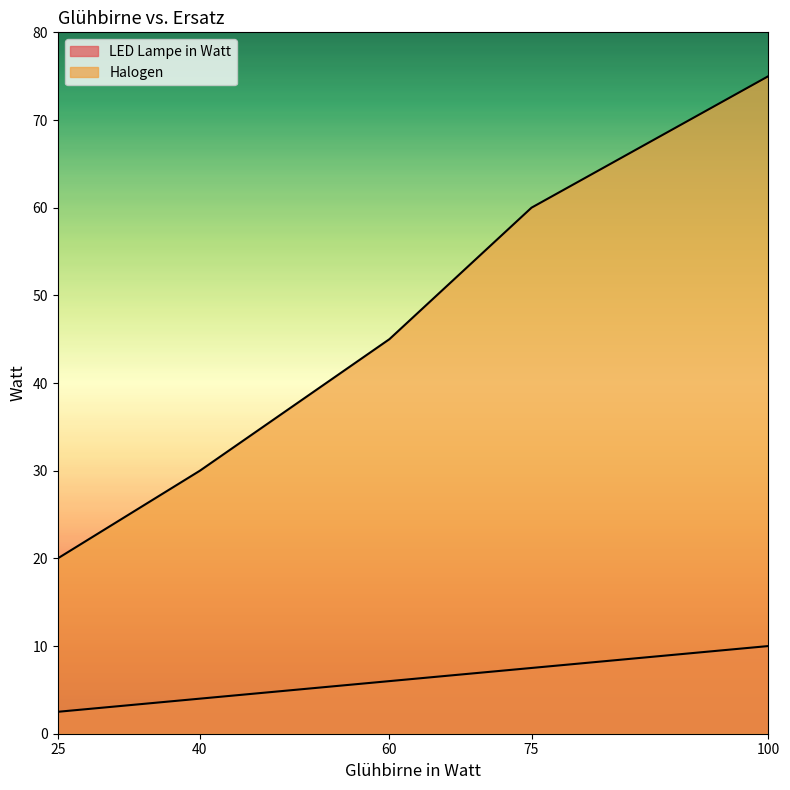

List the labels in order of LED Lampe in Watt value, largest first.

100, 75, 60, 40, 25